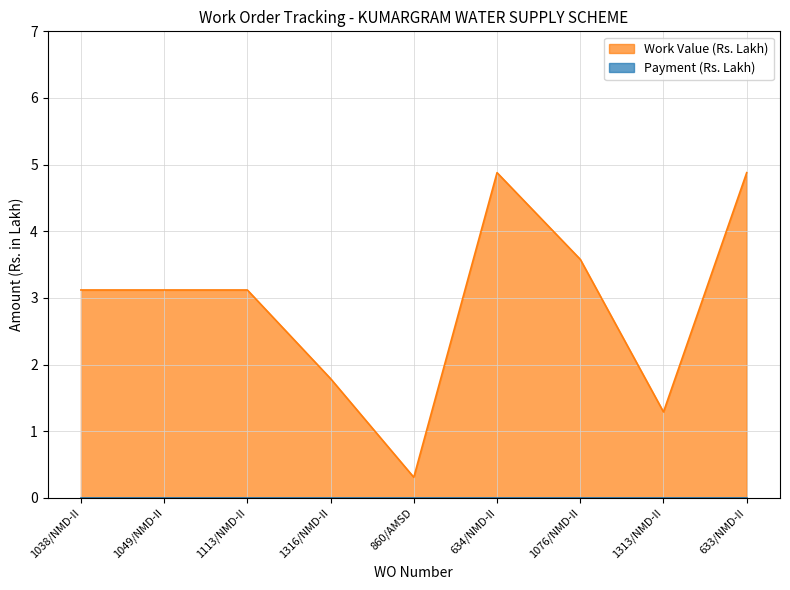

Count the number of values greater than 3.

6